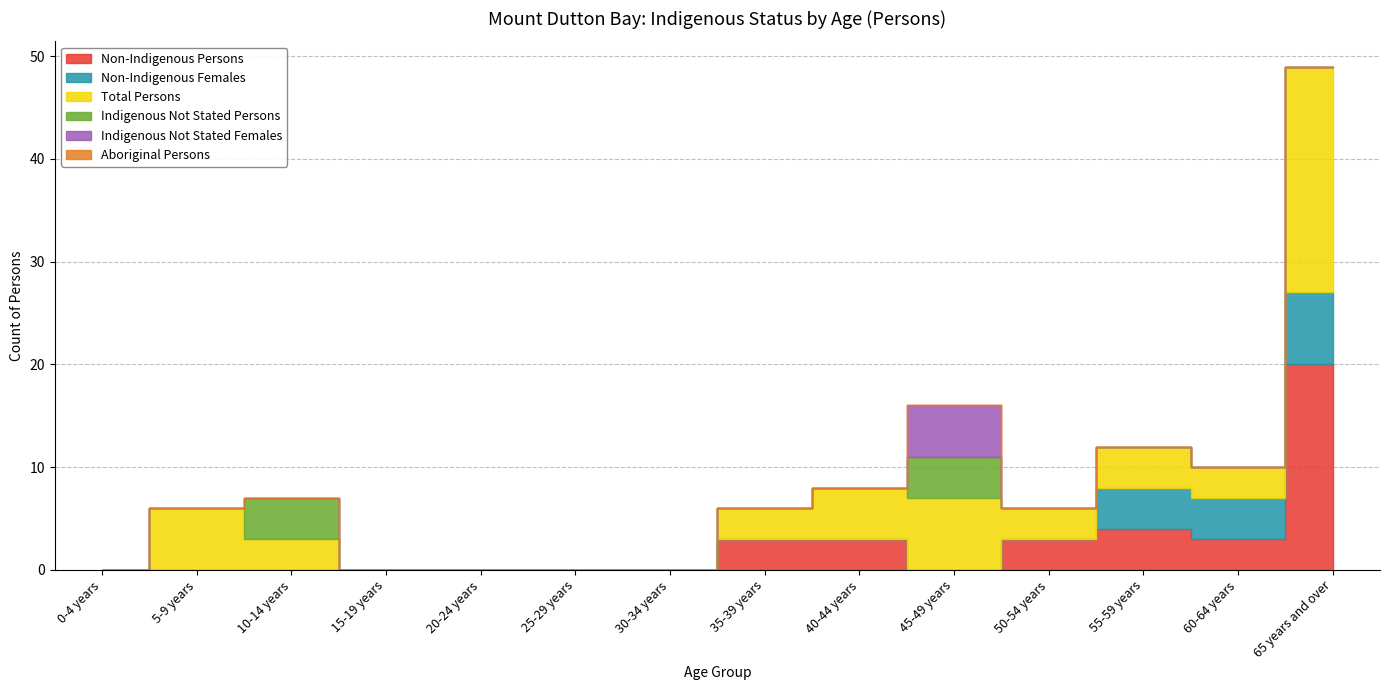

What is the difference between the maximum and minimum values in the Indigenous Not Stated Persons series?

4